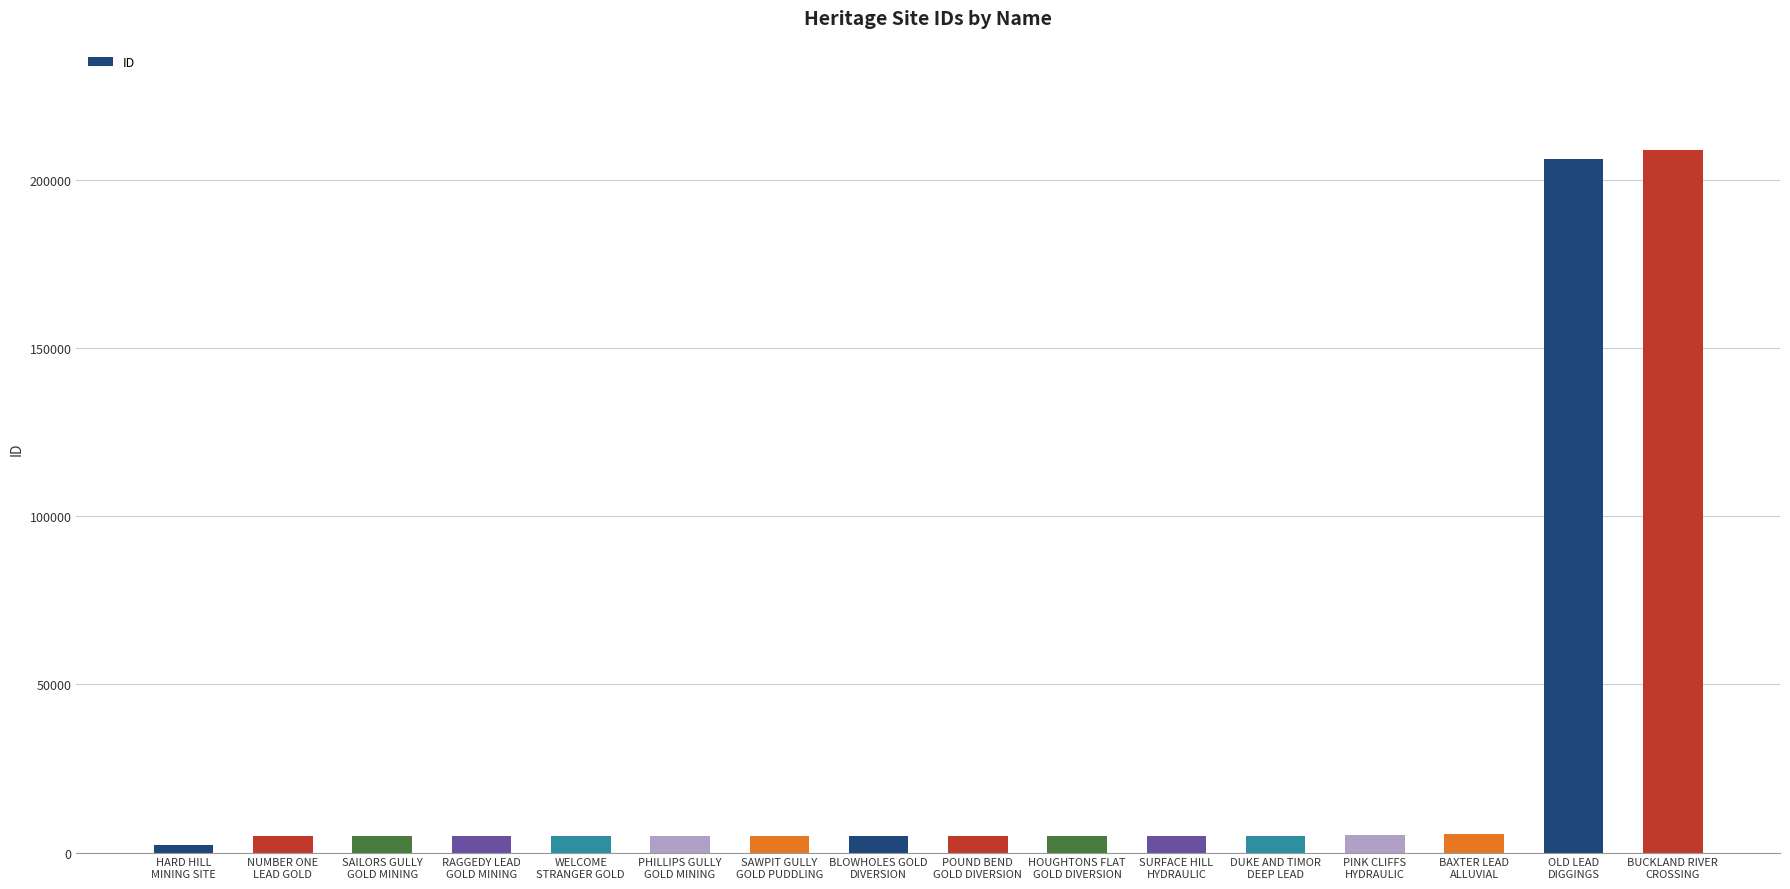

What is the difference between the values at SURFACE HILL
HYDRAULIC and BLOWHOLES GOLD
DIVERSION?

31